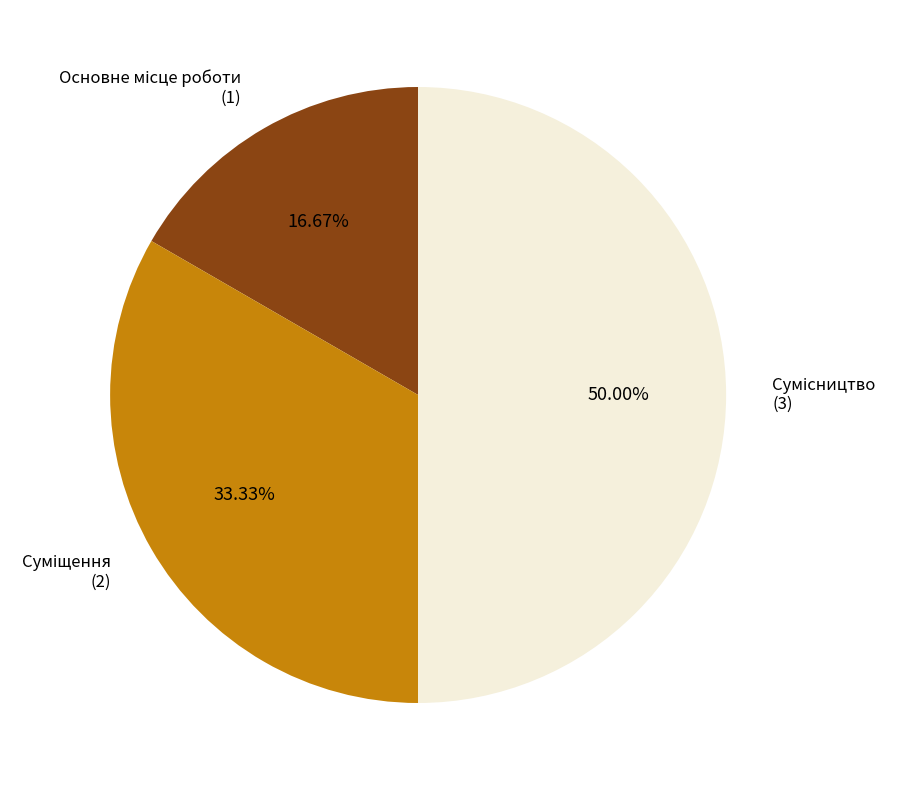

How many segments does this pie chart have?

3